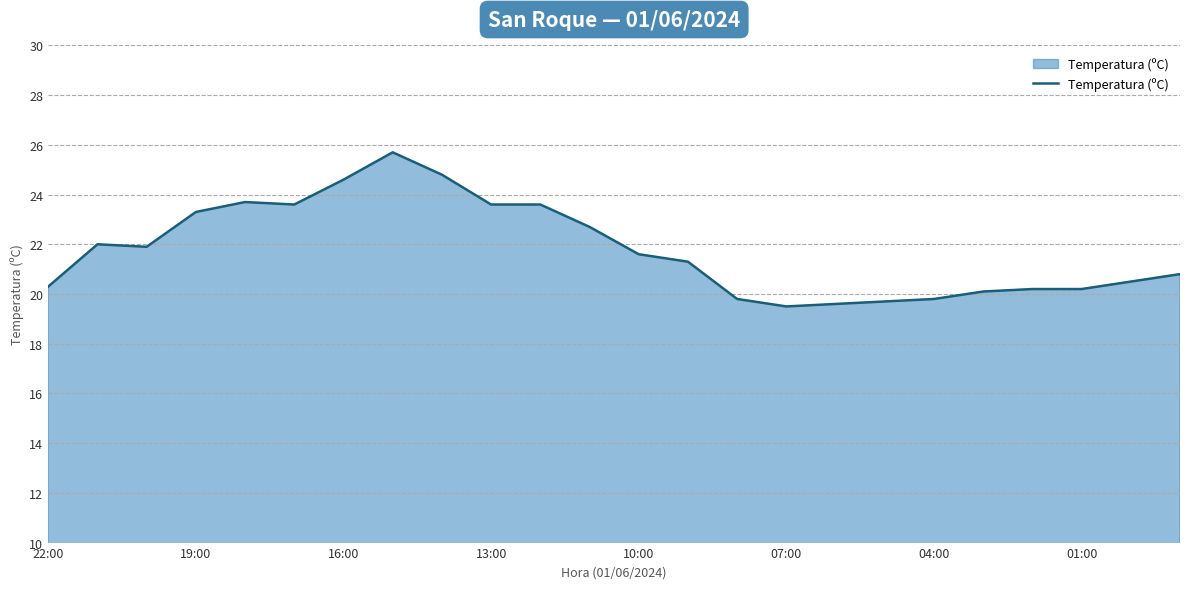

What is the maximum value shown in the chart?

25.7